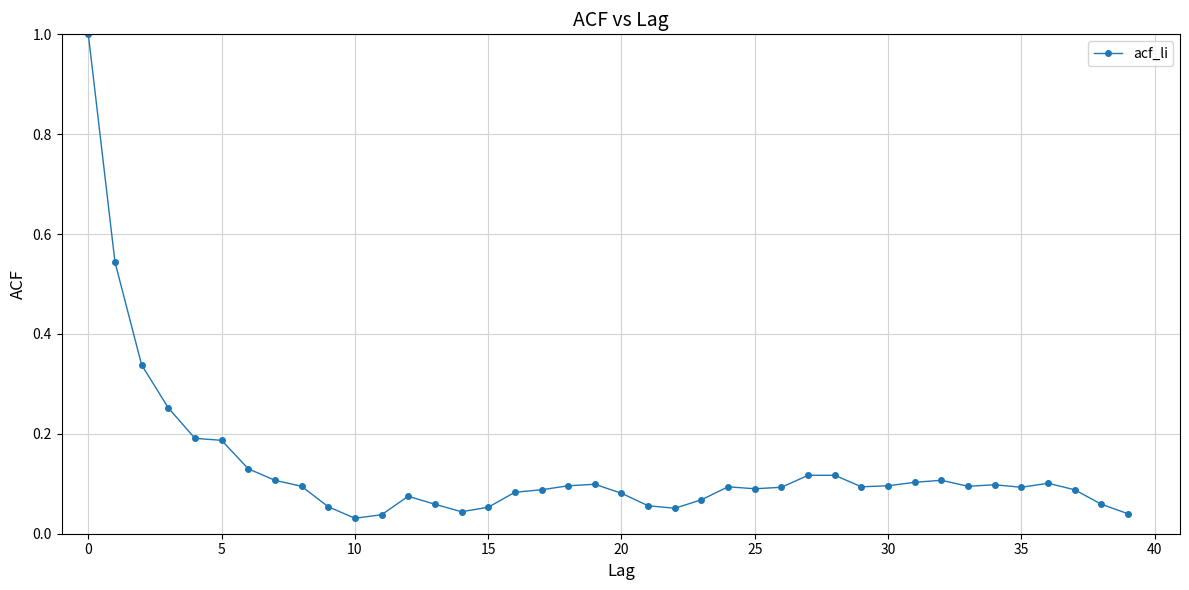

What is the maximum value shown in the chart?

1.0